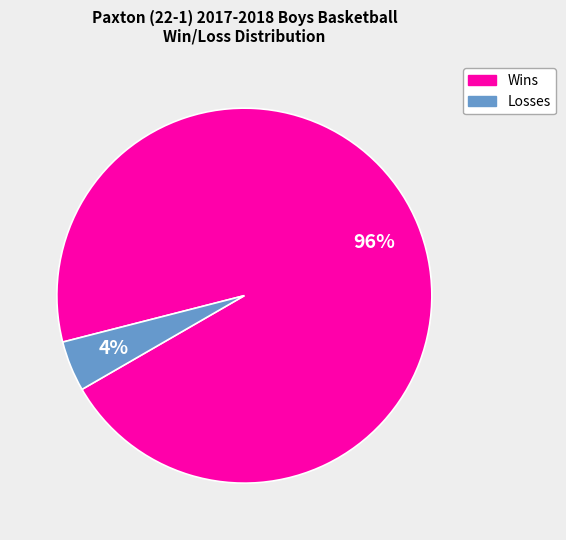

Is there any slice that represents more than half of the pie?

Yes